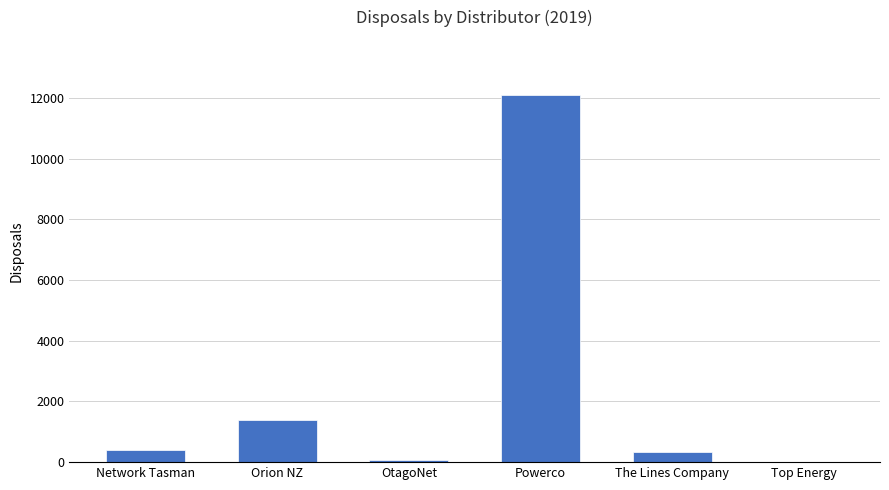

What is the maximum value shown in the chart?

12096.0